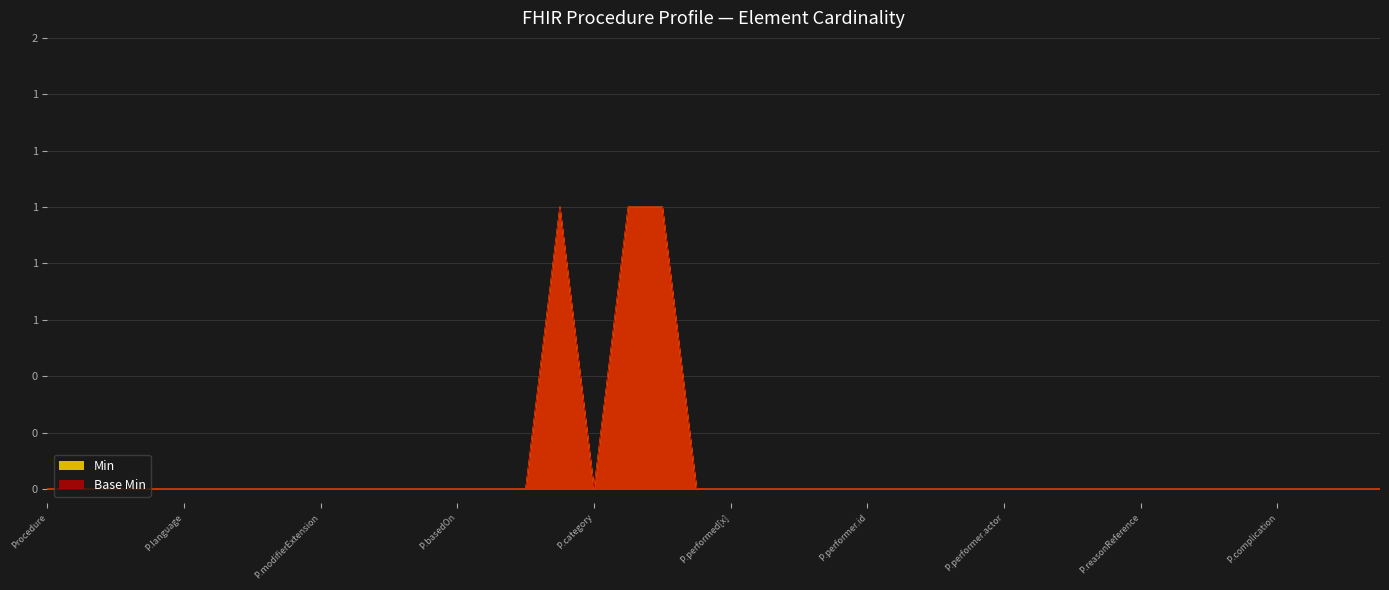

In Base Min, how many points are higher than both neighbors (excluding endpoints)?

1